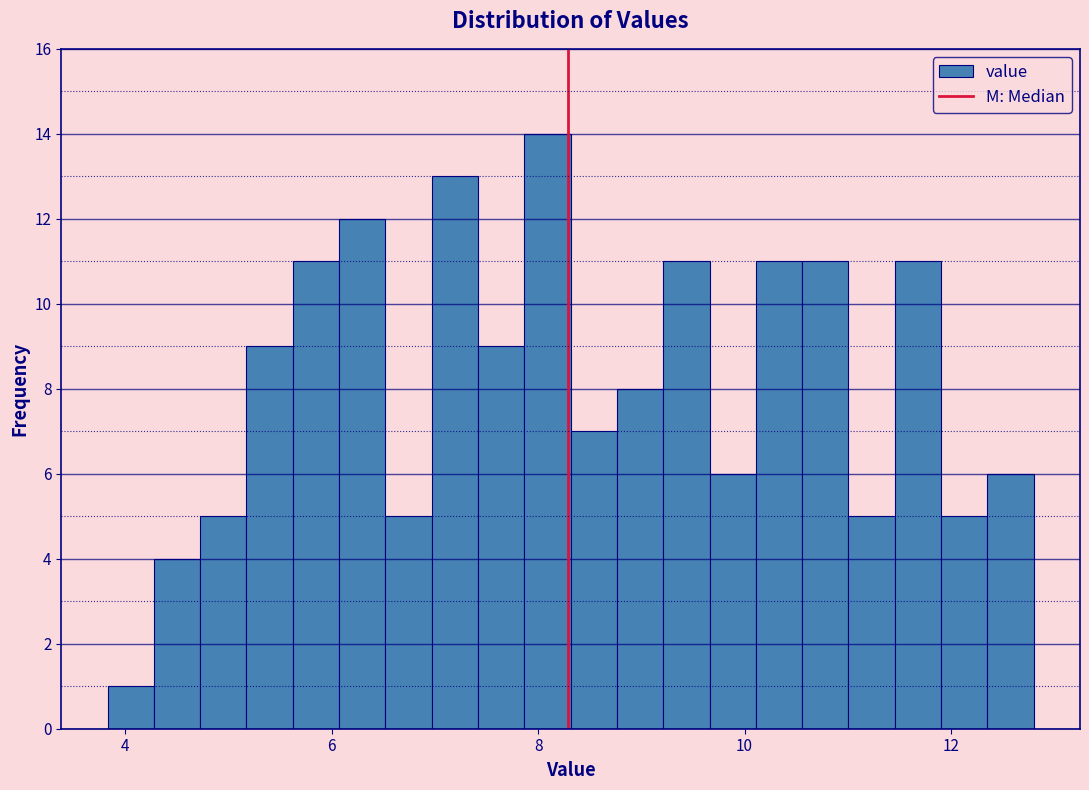

Read against the x-axis, roughly where is the centre of the tallest bar?

8.0